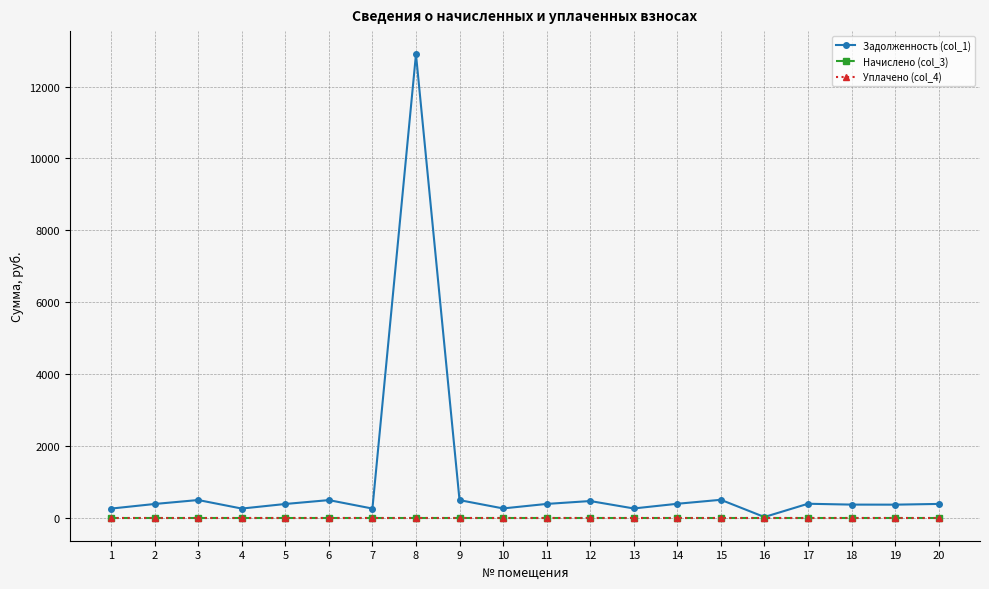

At which label does Уплачено (col_4) reach its peak?

1